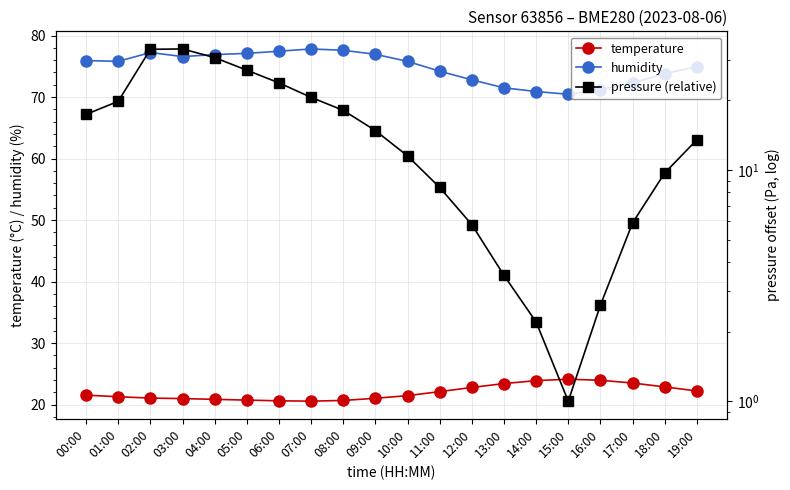

What is the average value of the temperature series?

22.0